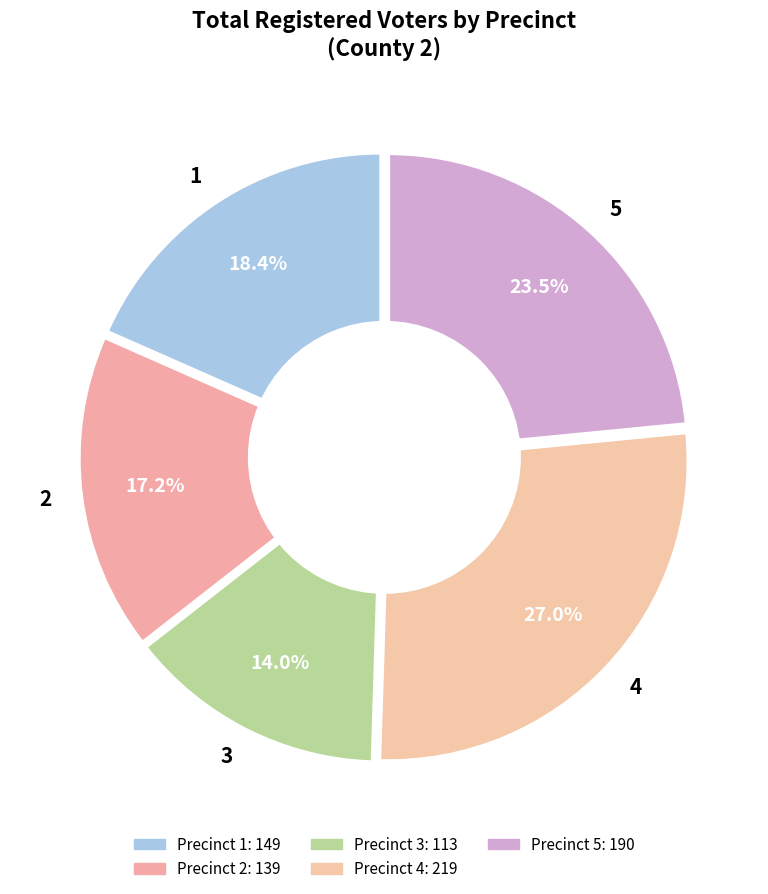

What percentage is NOT represented by 1?

81.6%